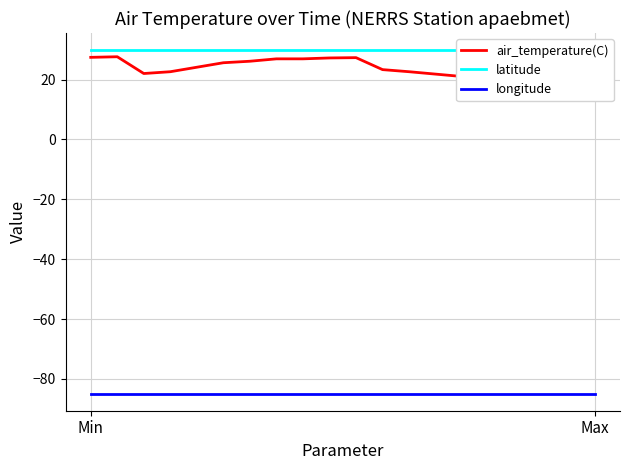

Where is longitude nearest to the value -84?

Min